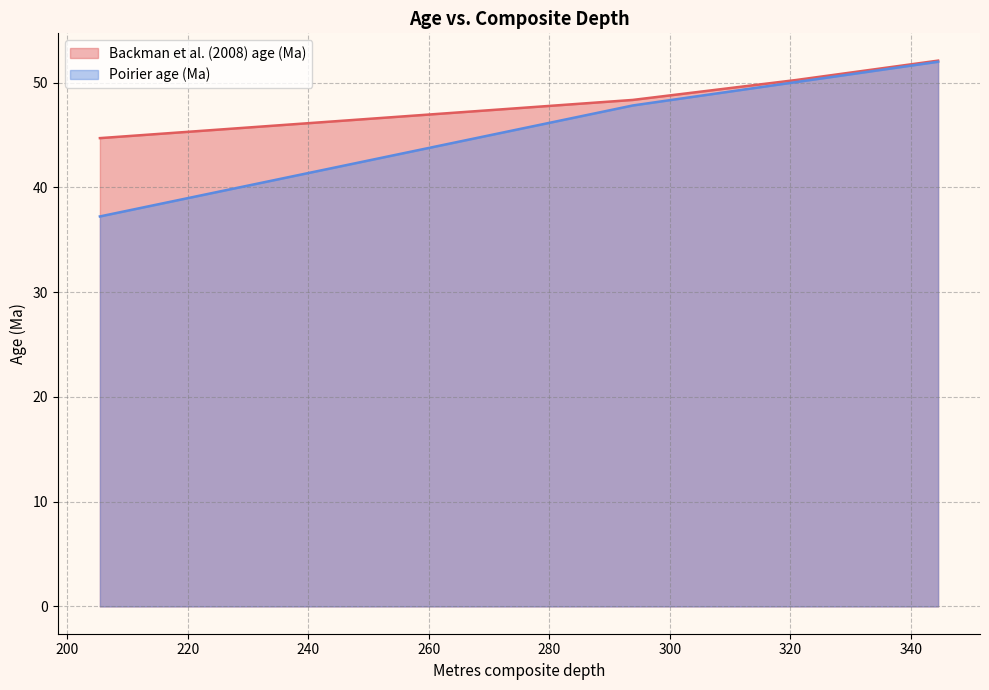

What is the smallest value displayed?

37.2